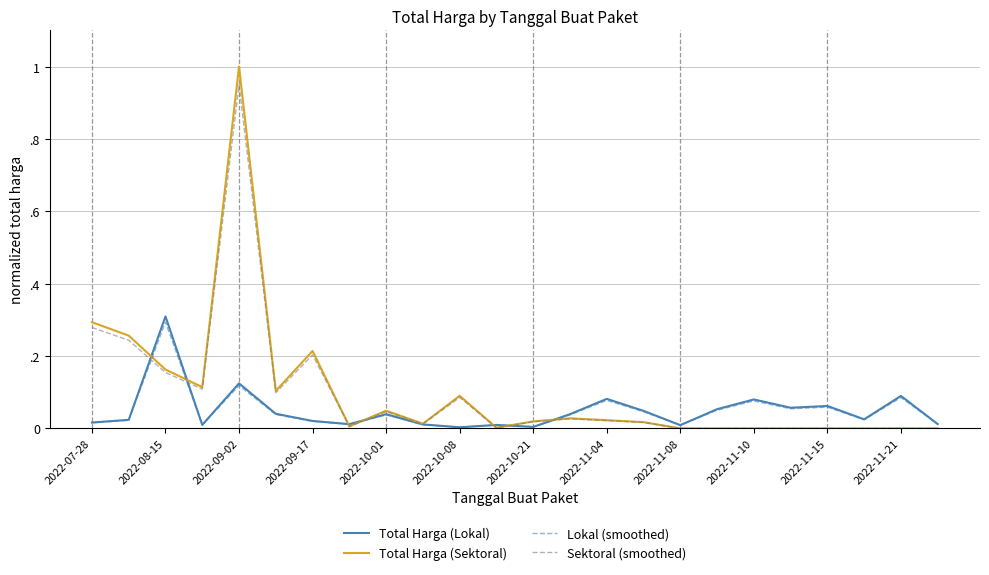

At which category does Total Harga (Sektoral) reach its first local peak?

2022-09-02